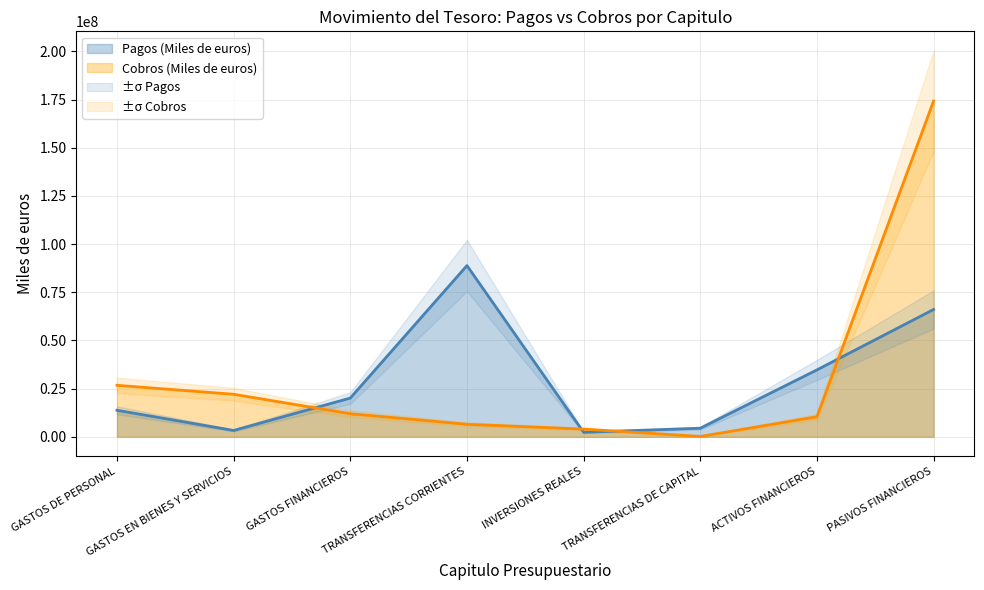

True or false: Cobros (Miles de euros) has more than 1 points higher than both neighbors.

False